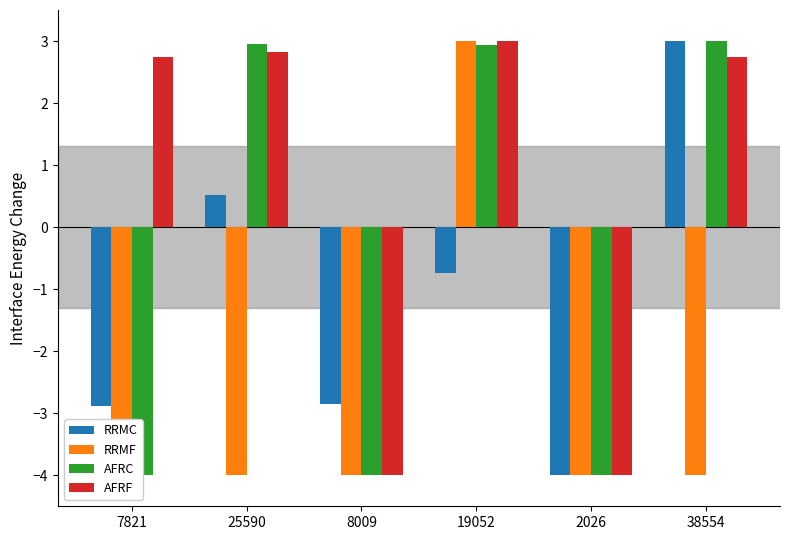

What is the sum of all RRMF values?

-17.0